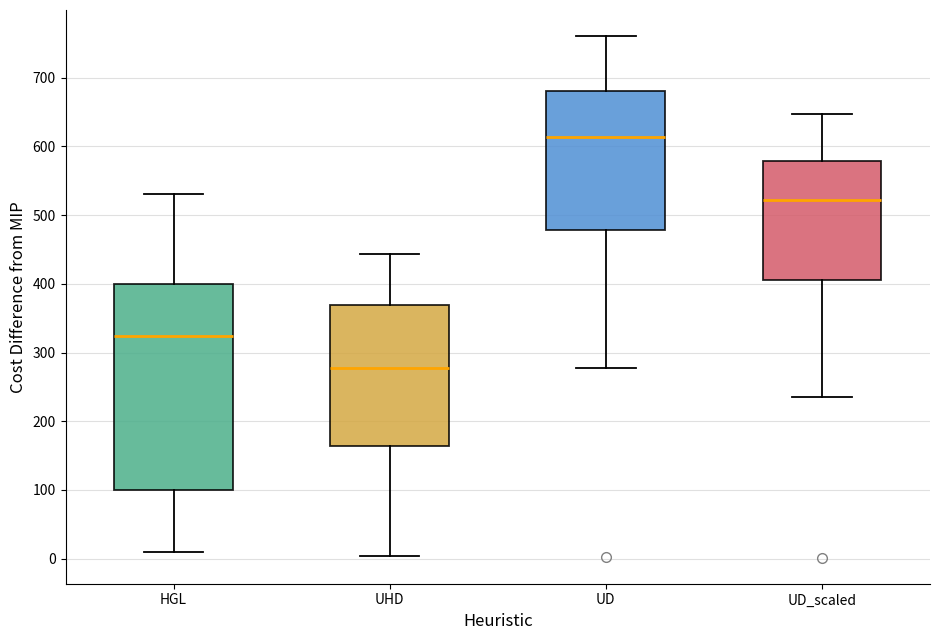

Reading left to right, read every box against the y-axis: the position of its median line, the range the box covers, and the ends of its whiskers. The values are not printed on the chart, so give them approximately, as read against the axis.

HGL: median 320, box 100 to 400, whiskers 10 to 530
UHD: median 280, box 160 to 370, whiskers 0 to 440
UD: median 610, box 480 to 680, whiskers 280 to 760
UD_scaled: median 520, box 410 to 580, whiskers 240 to 650